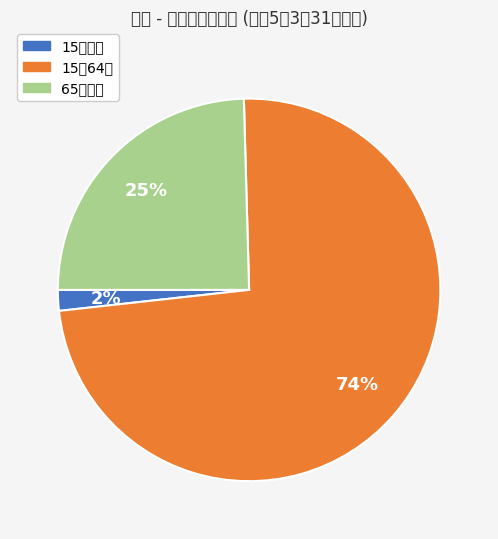

Count the number of slices in the pie.

3